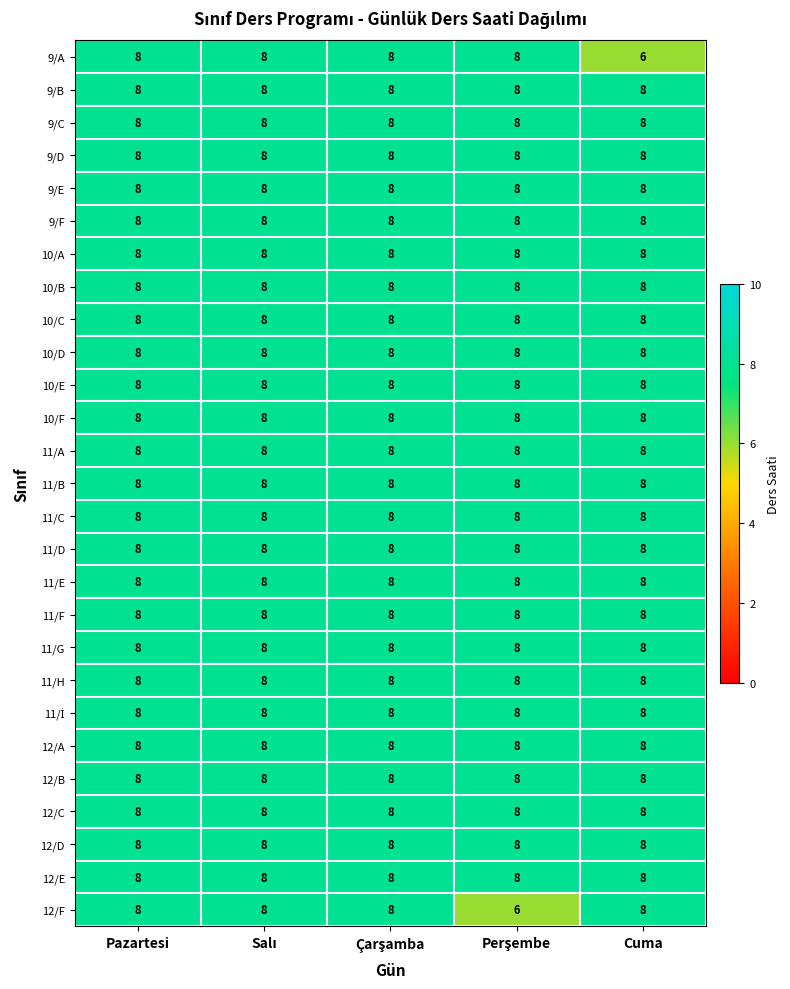

What is the minimum value for 12/D?

8